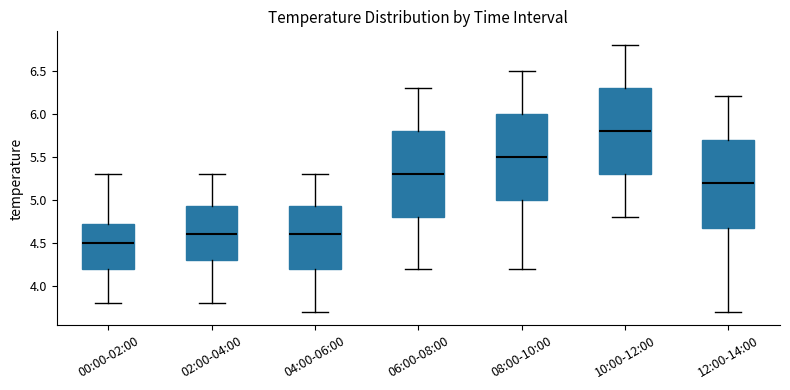

Which box's median line is the highest?

10:00-12:00